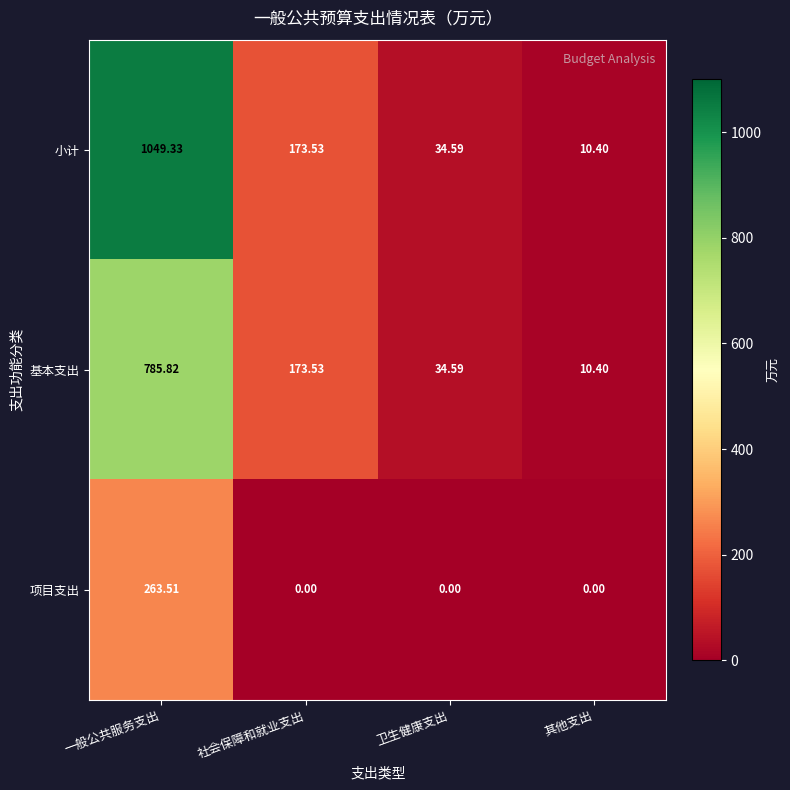

List the series in order of their peak value, highest first.

小计, 基本支出, 项目支出